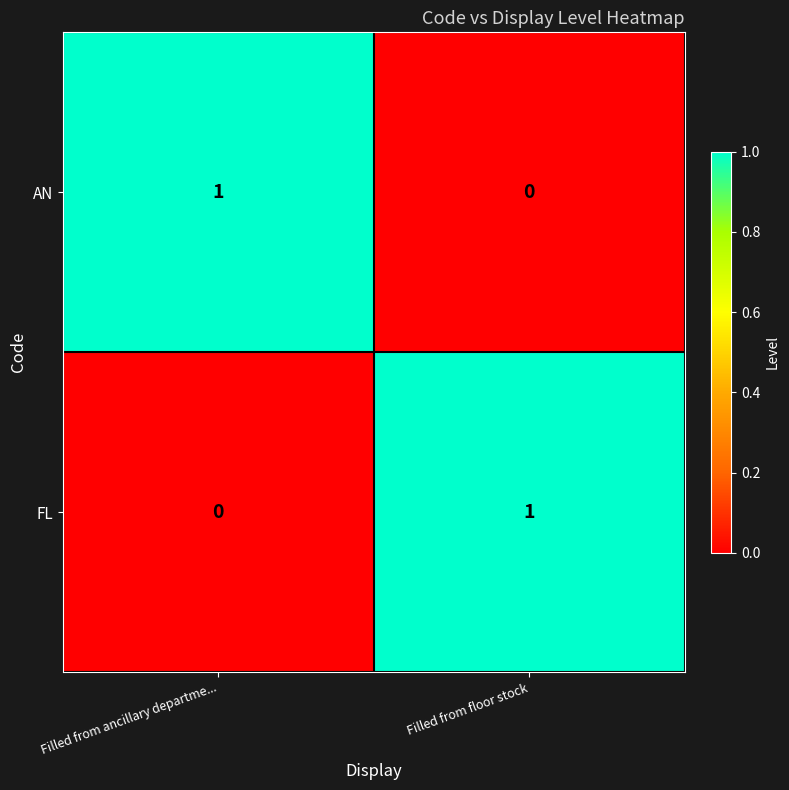

Is the value of AN at Filled from ancillary departme... greater than the value of FL at Filled from ancillary departme...?

Yes